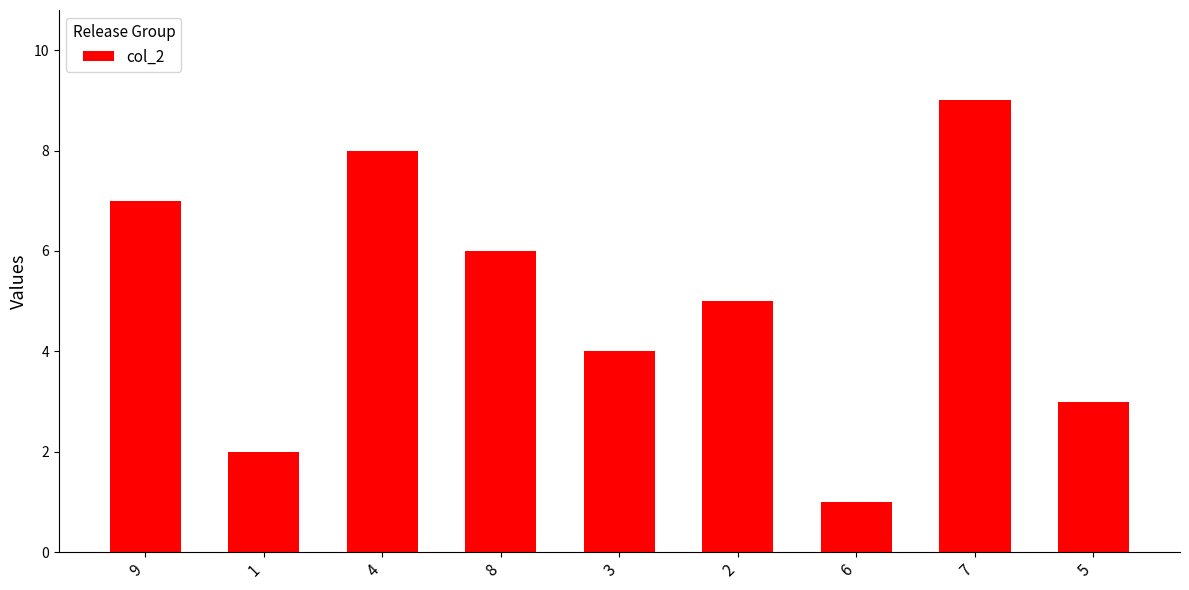

What is the sum of the values at 9 and 2?

12